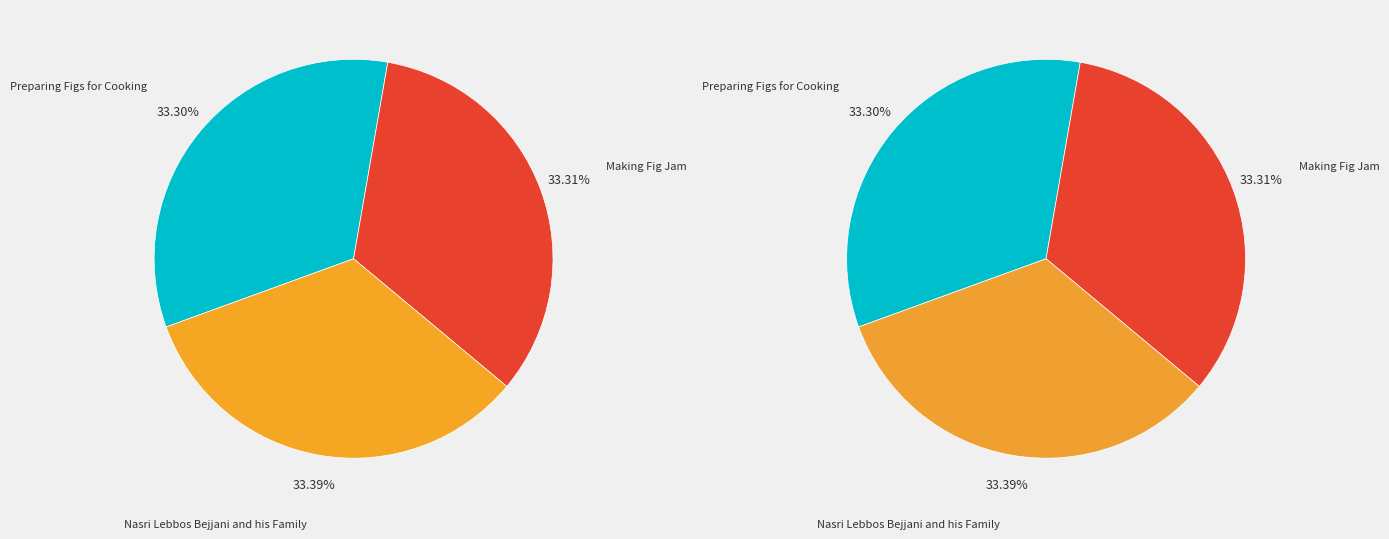

True or false: Preparing Figs for Cooking accounts for 19% of the total.

False